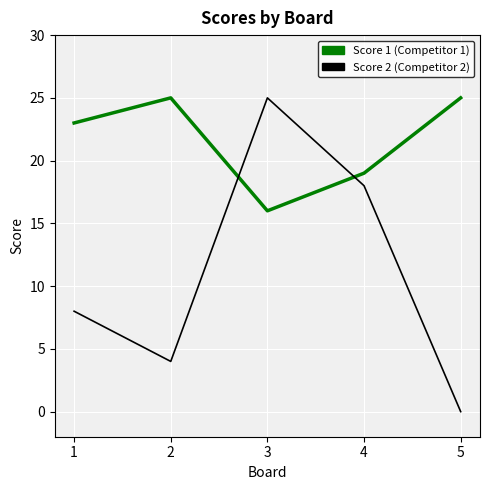

What is the spread (max minus min) of values at 5?

25